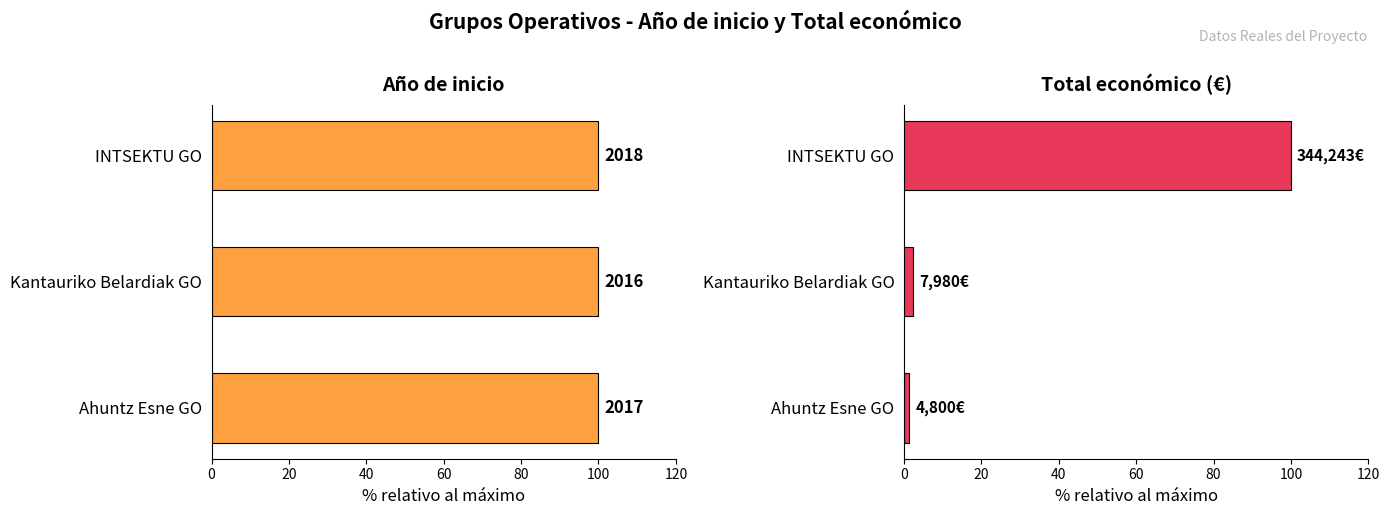

What are all the series names shown in the legend?

Año de inicio, Total económico